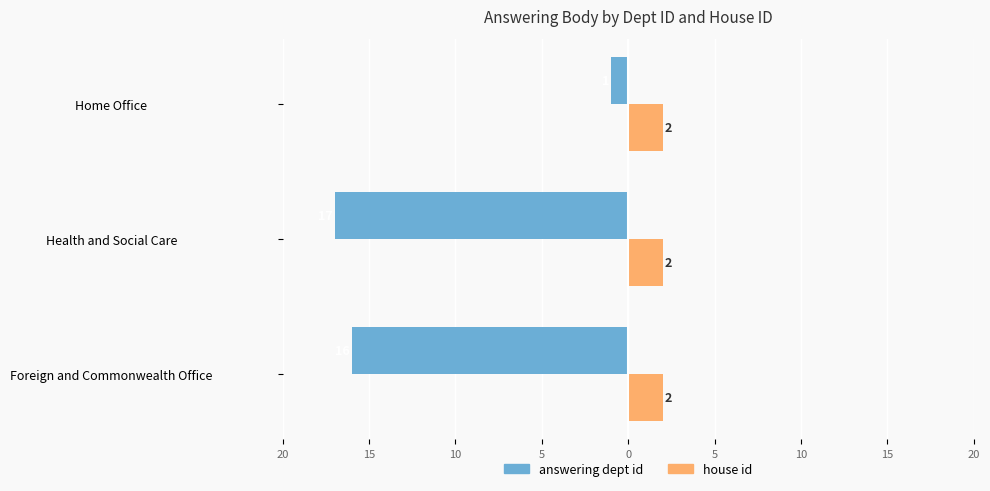

What are all the series names shown in the legend?

answering dept id, house id